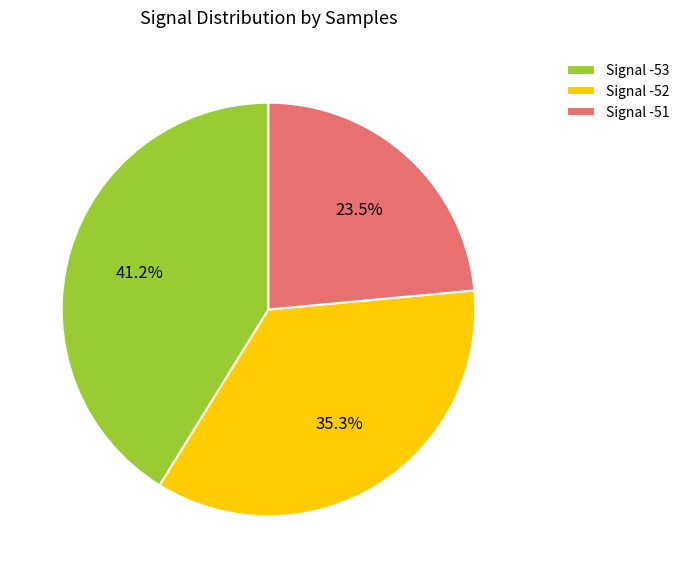

How many slices are in this pie chart?

3